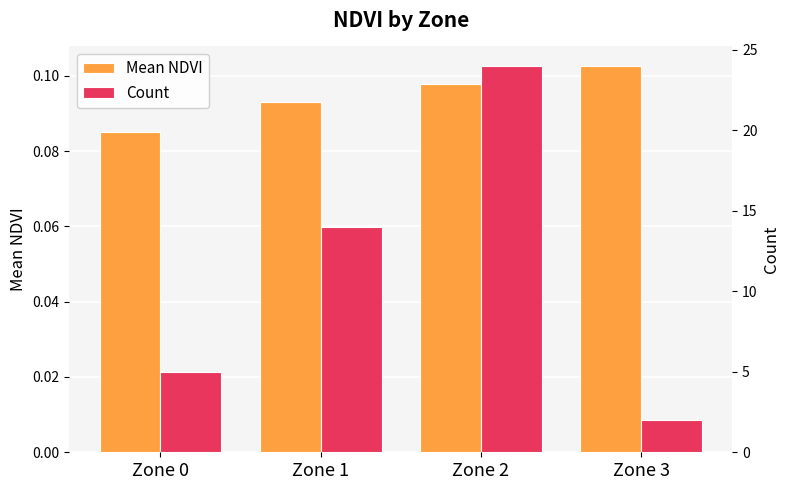

What are all the series names shown in the legend?

Mean NDVI, Count